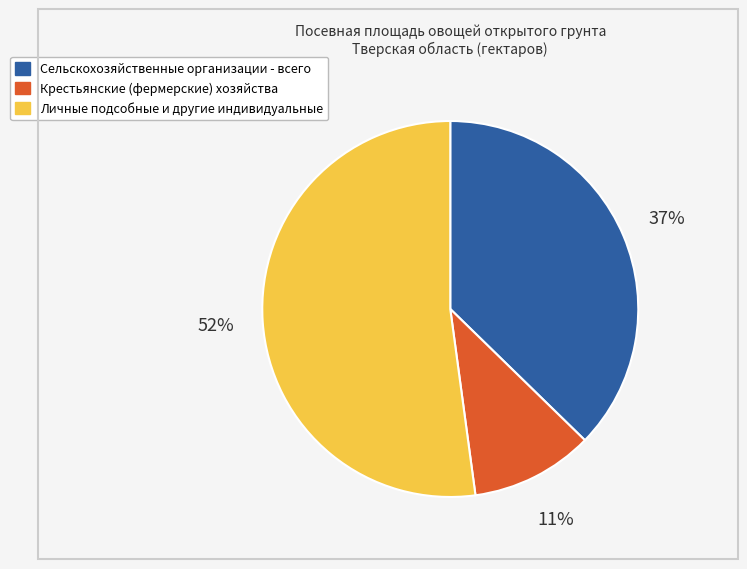

Is it true that Личные подсобные и другие индивидуальные is 57% of the pie?

False